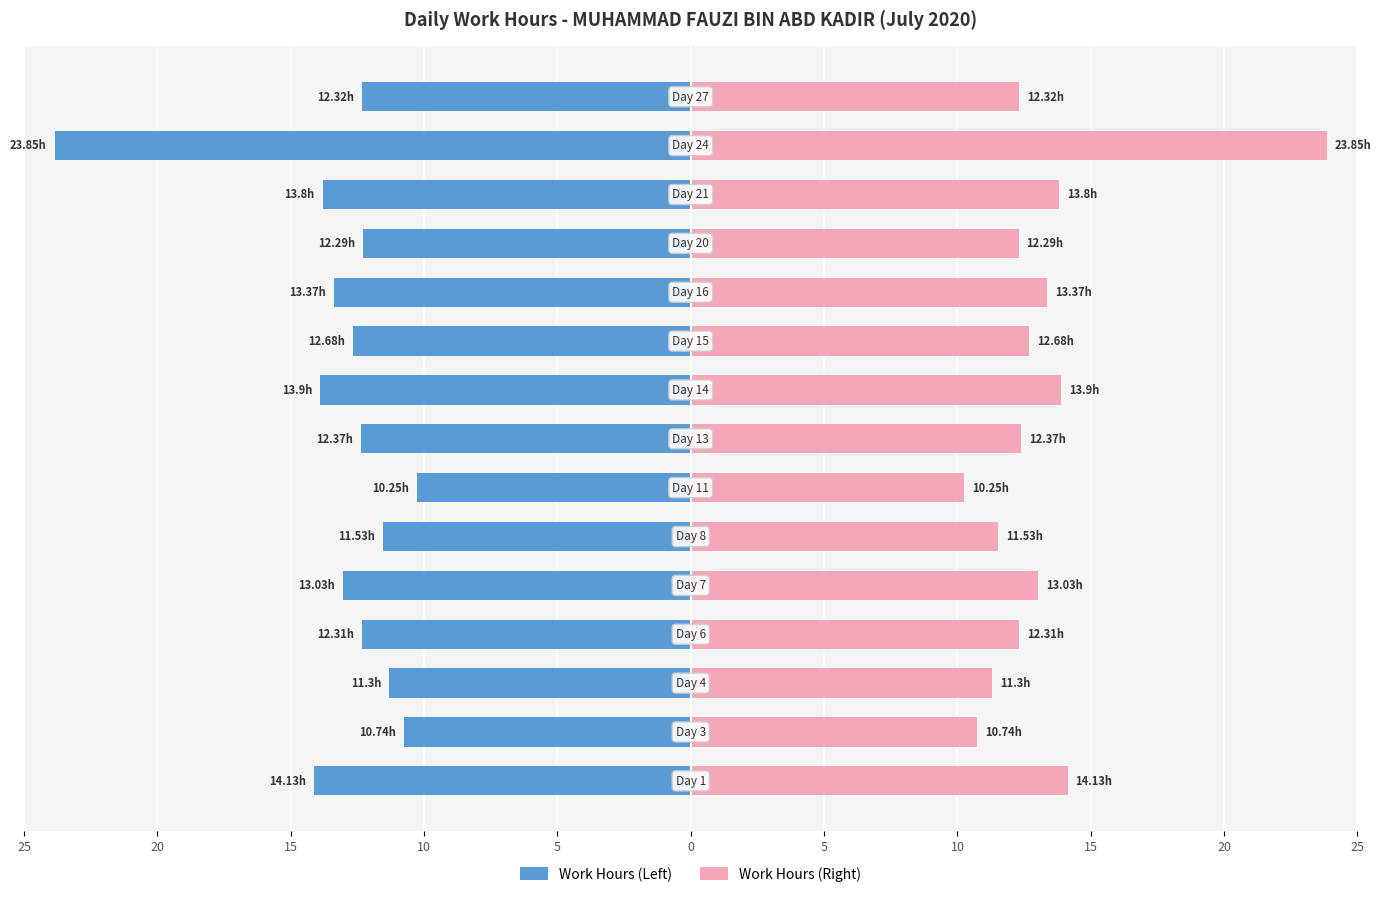

At 10, list the series in order from largest to smallest.

Work Hours (Right), Work Hours (Left)